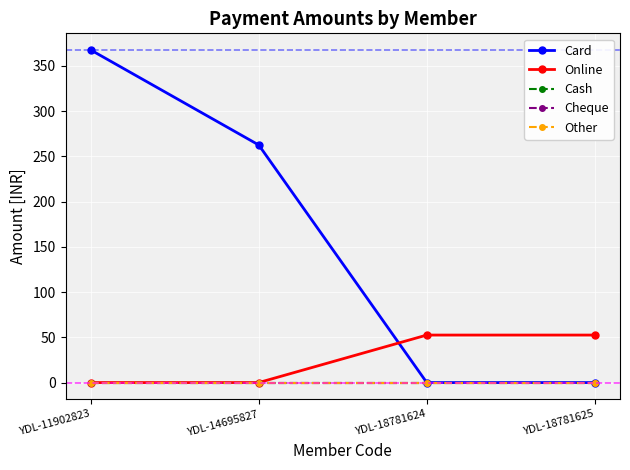

Which category has the highest value in the Online series?

YDL-18781624